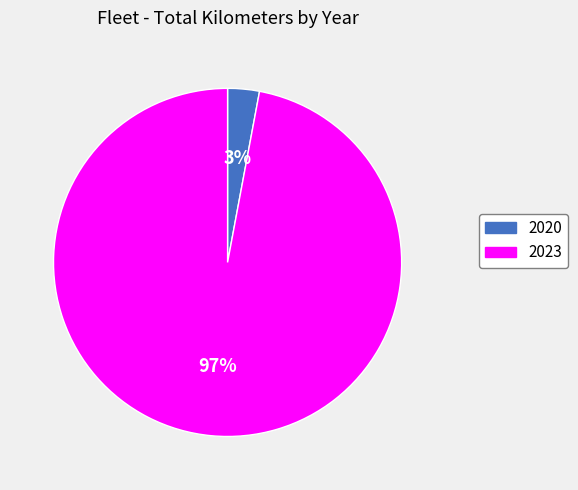

Which slice is the largest?

2023